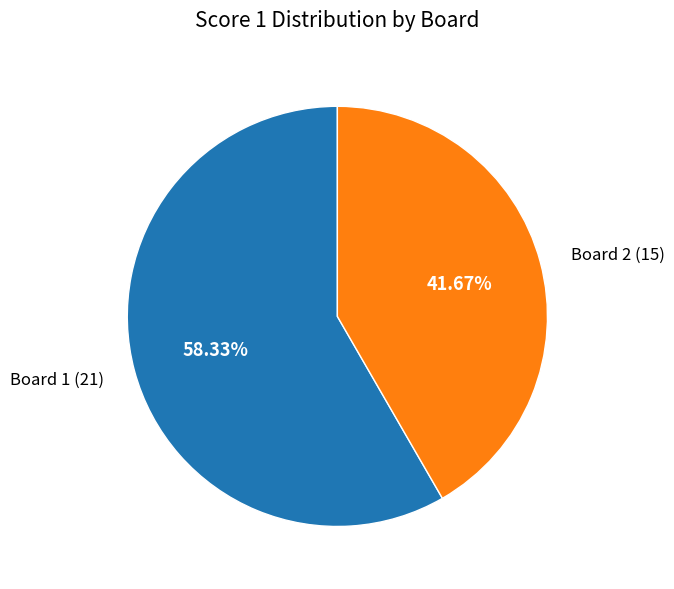

What is the majority slice?

Board 1 (21)